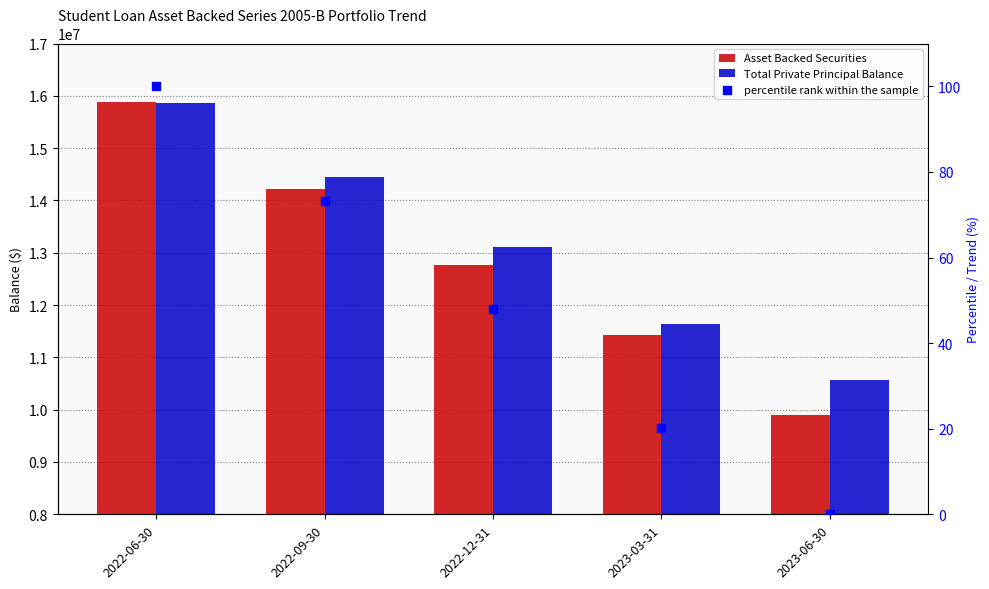

At how many categories does at least one series exceed 475735?

5